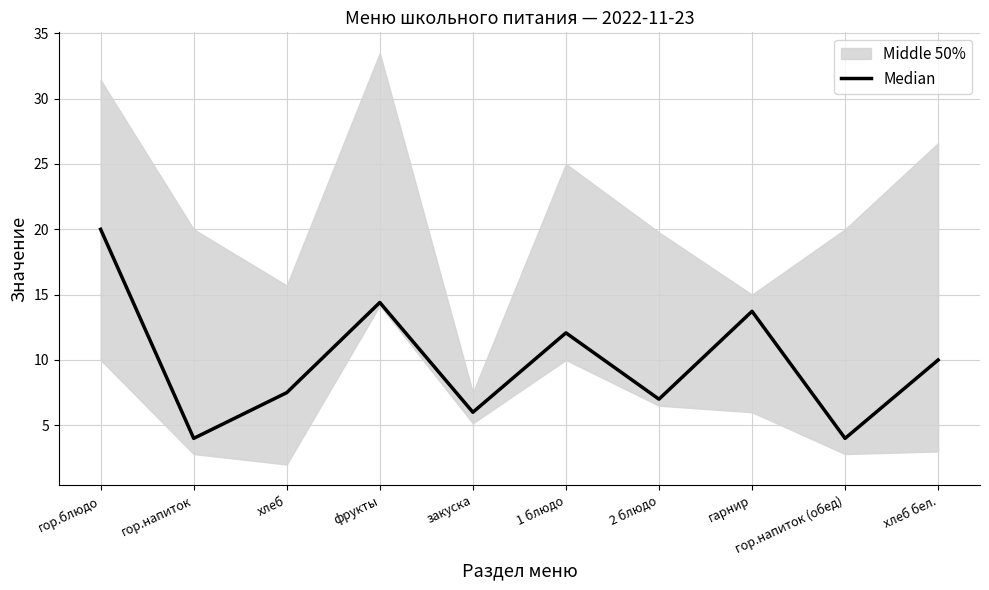

What is the sum of the values at хлеб бел. and 2 блюдо?

17.0